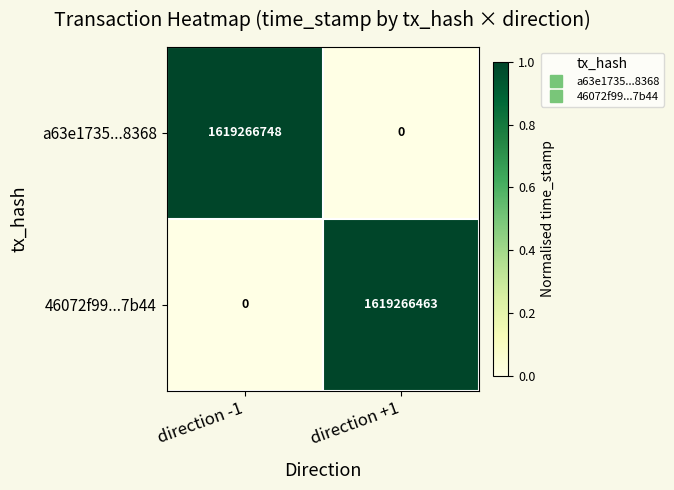

The value of 46072f99...7b44 at direction -1 is 0. True or false?

True